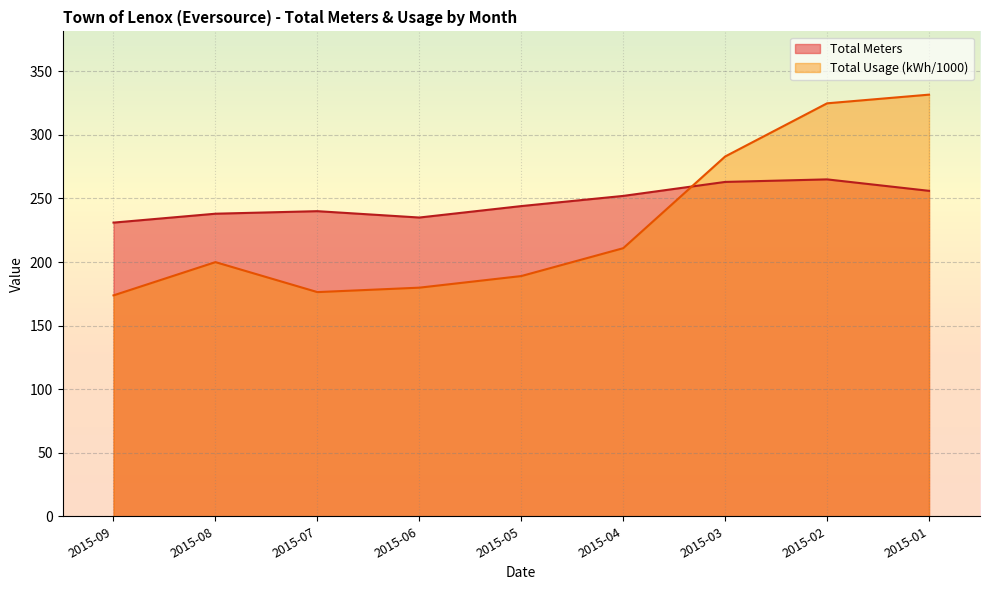

How many lines are shown in the chart?

2